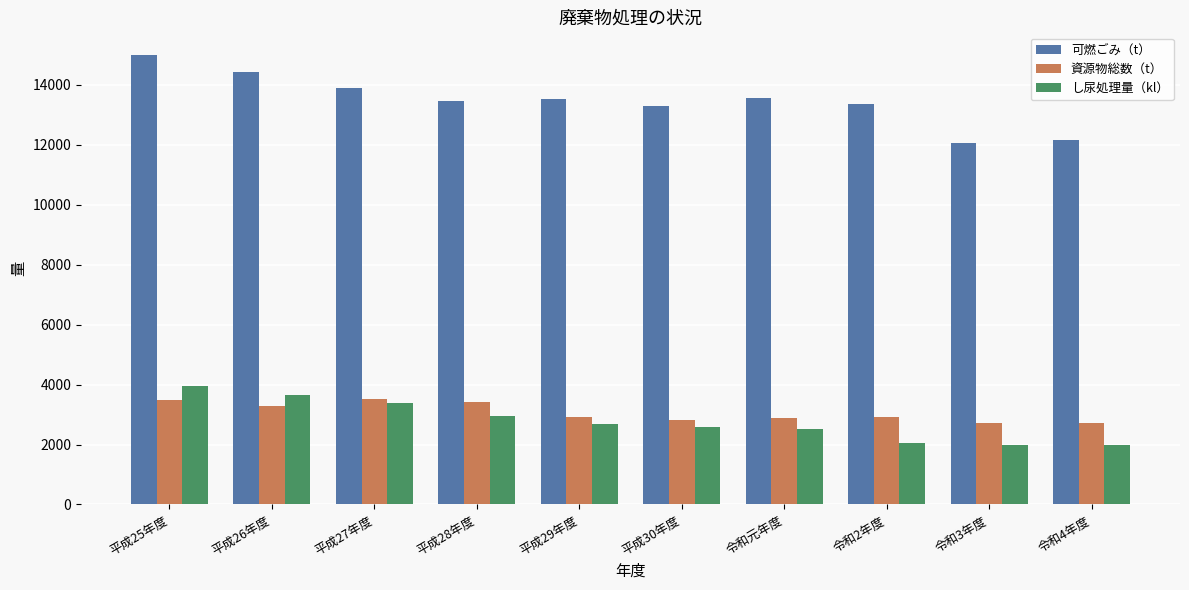

Rank the series at 令和元年度 from lowest to highest value.

し尿処理量（kl）, 資源物総数（t）, 可燃ごみ（t）